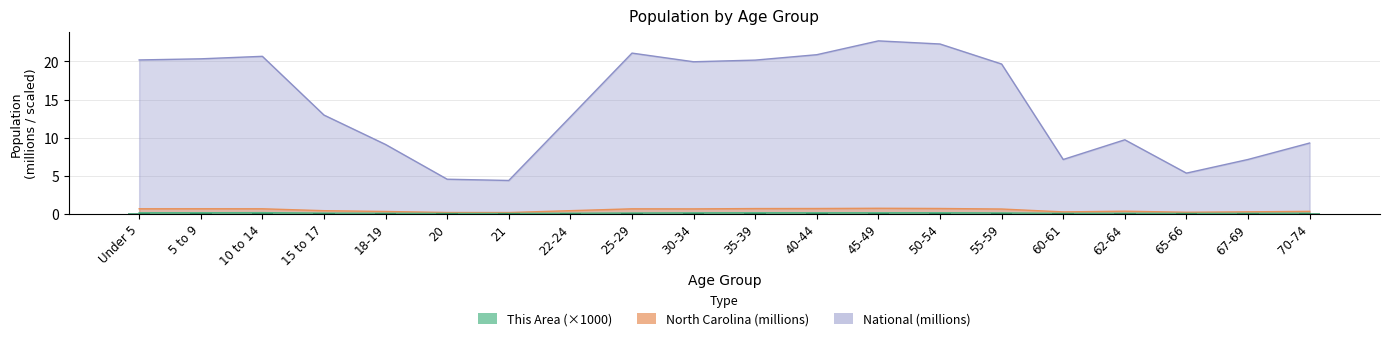

Is it true that This Area equals 0.1 at 10 to 14?

True